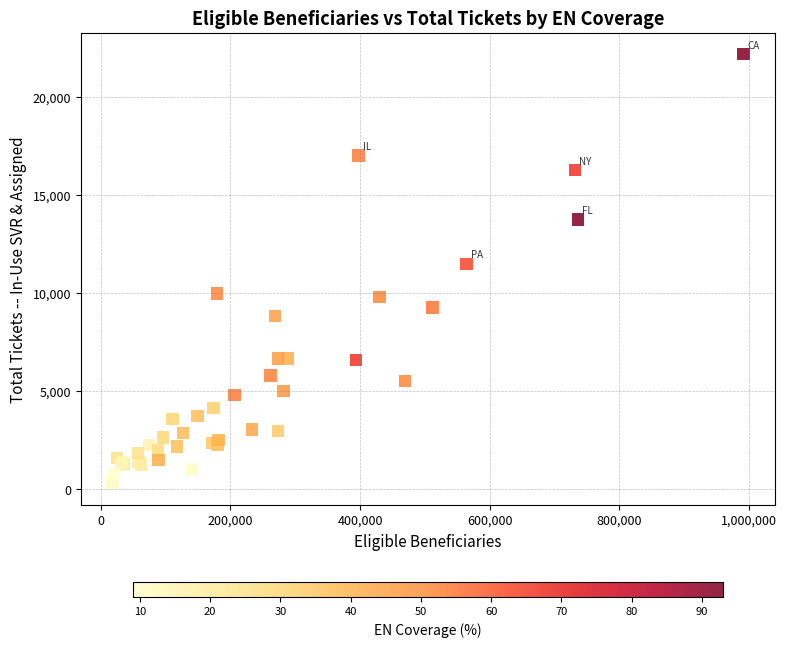

What Y value in the scatter plot is closest to 11247?

11491